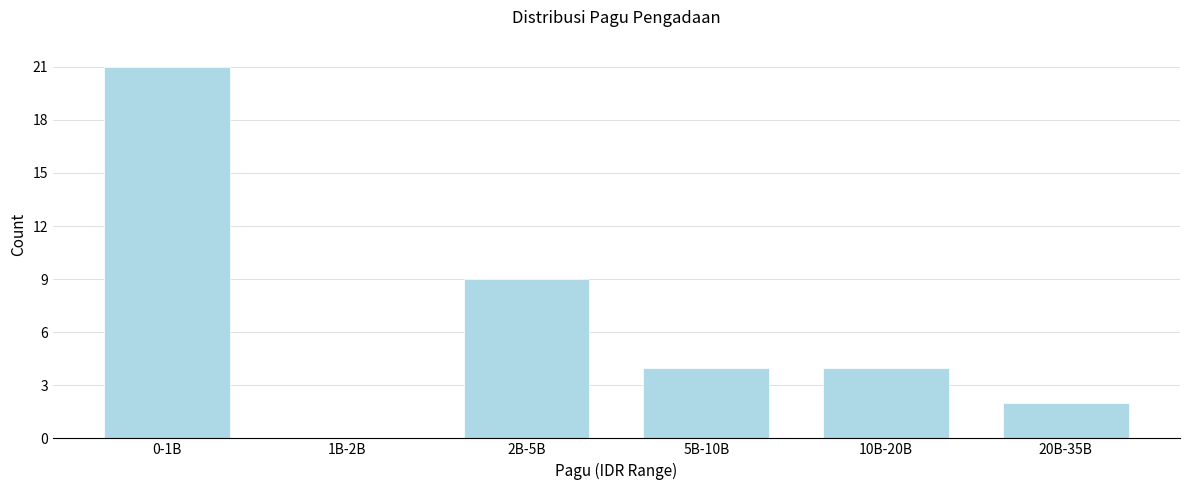

Reading right to left, transcribe all the data shown in this chart.

20B-35B=2	10B-20B=4	5B-10B=4	2B-5B=9	1B-2B=0	0-1B=21